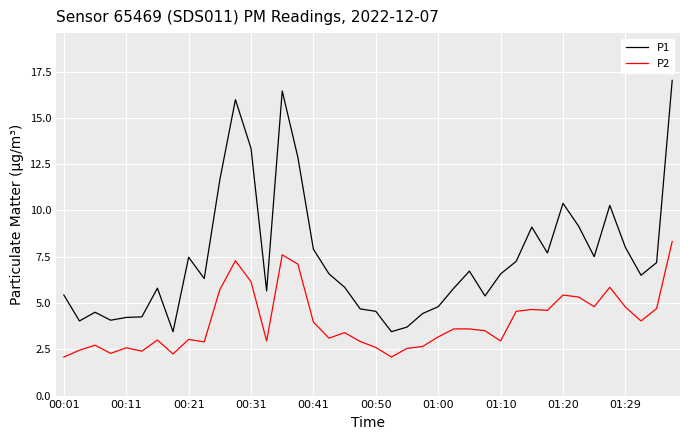

List the series in order of their peak value, lowest first.

P2, P1